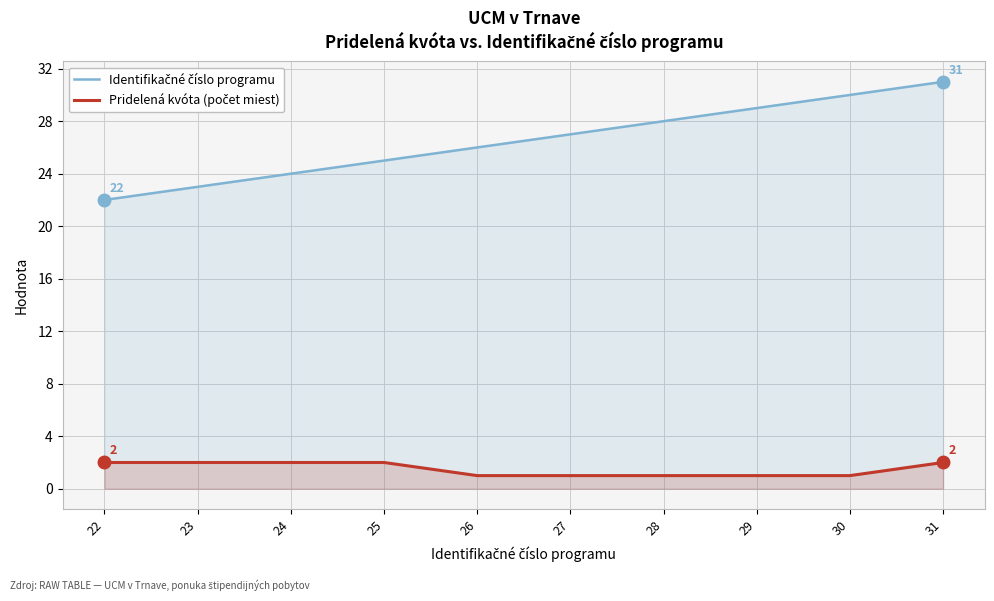

The Identifikačné číslo programu series shows 24 at 24. True or false?

True